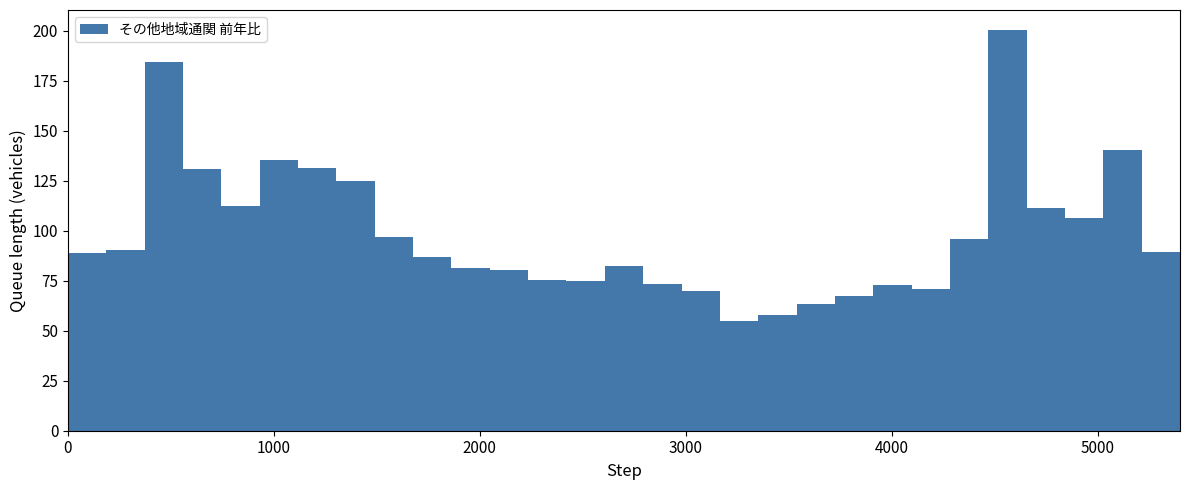

Around what value on the x-axis is the tallest bar? Give the approximate position of its centre, as read against the axis.

4600